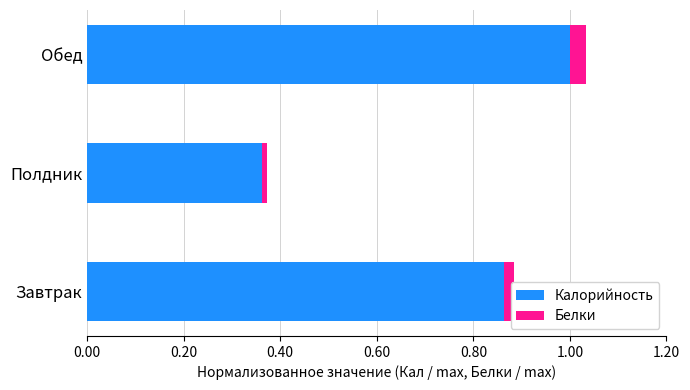

What is the highest value of the Калорийность series?

1.0